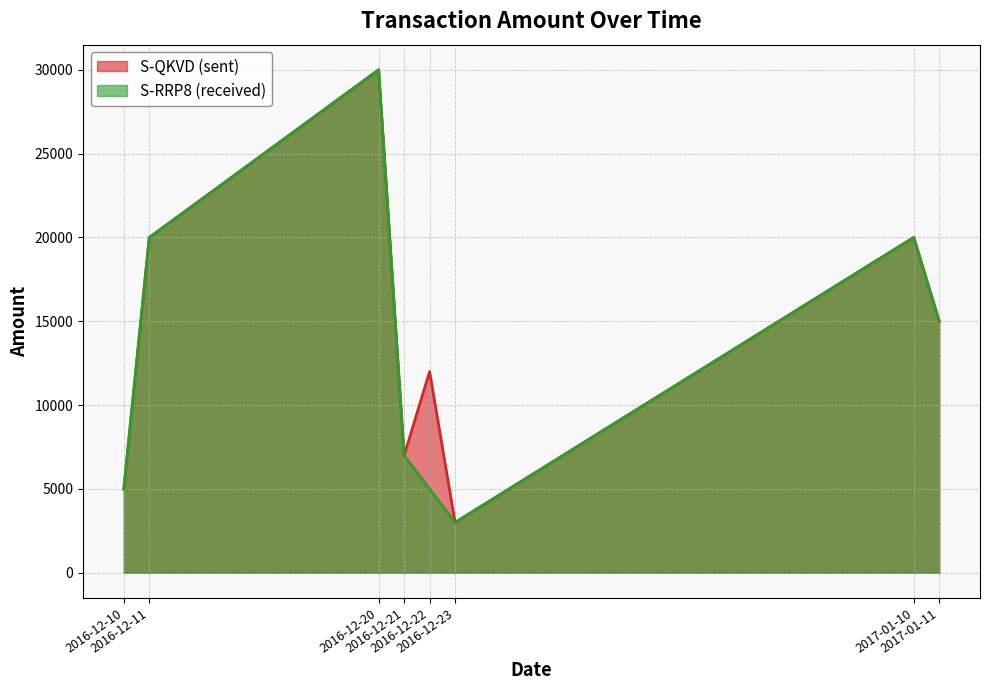

How many interior local valleys does the S-QKVD (sent) series have?

2